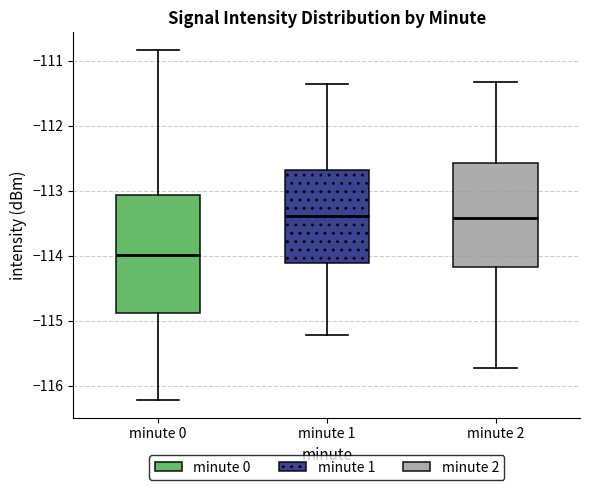

Which box is the tallest, from its lower edge to its upper edge?

minute 0